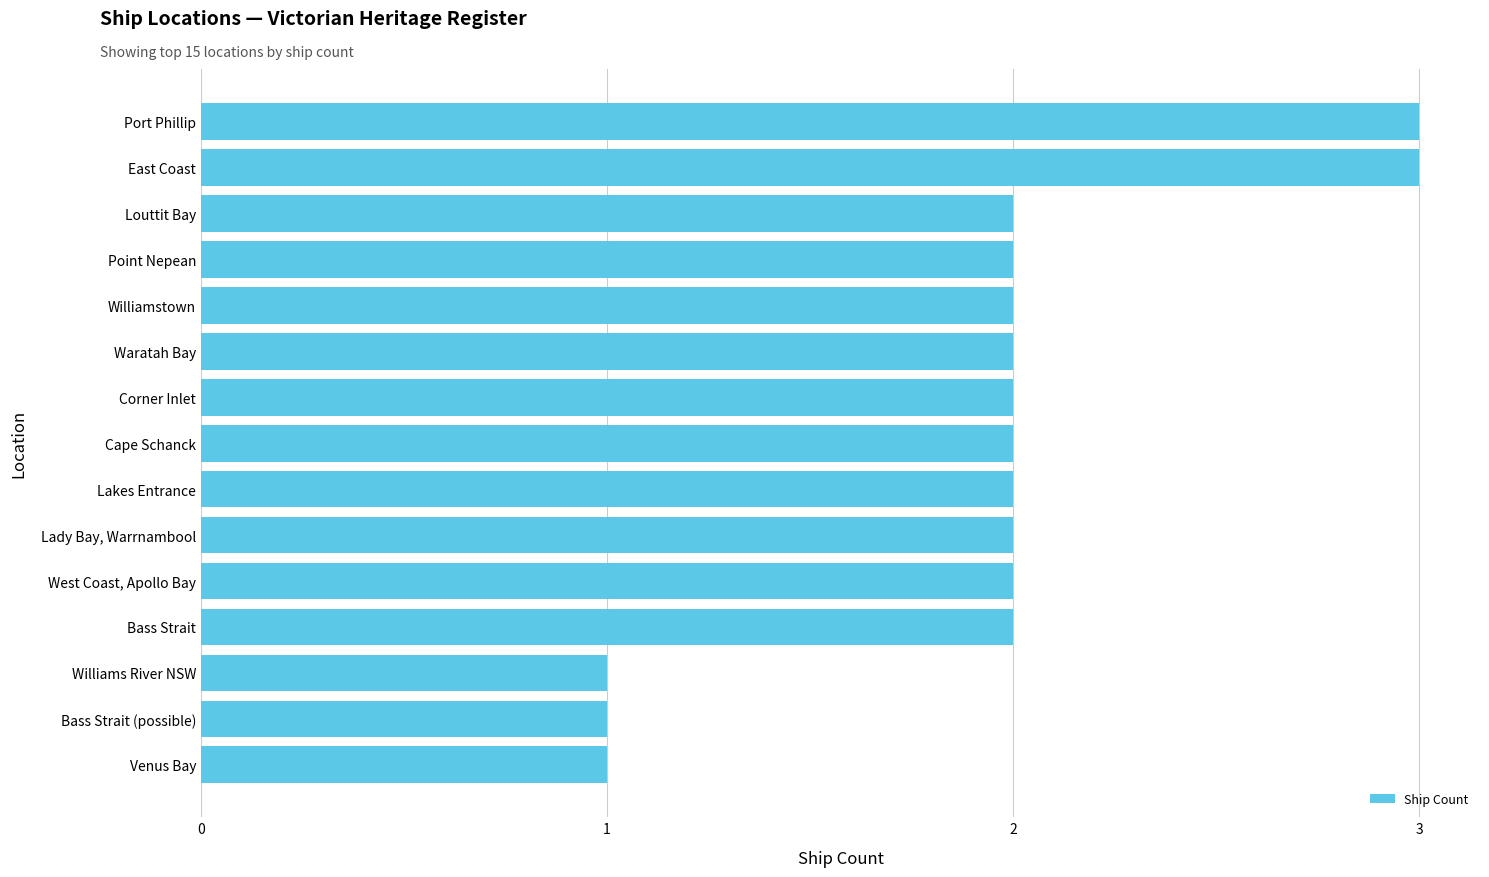

Is it true that the value at West Coast, Apollo Bay is 2?

True